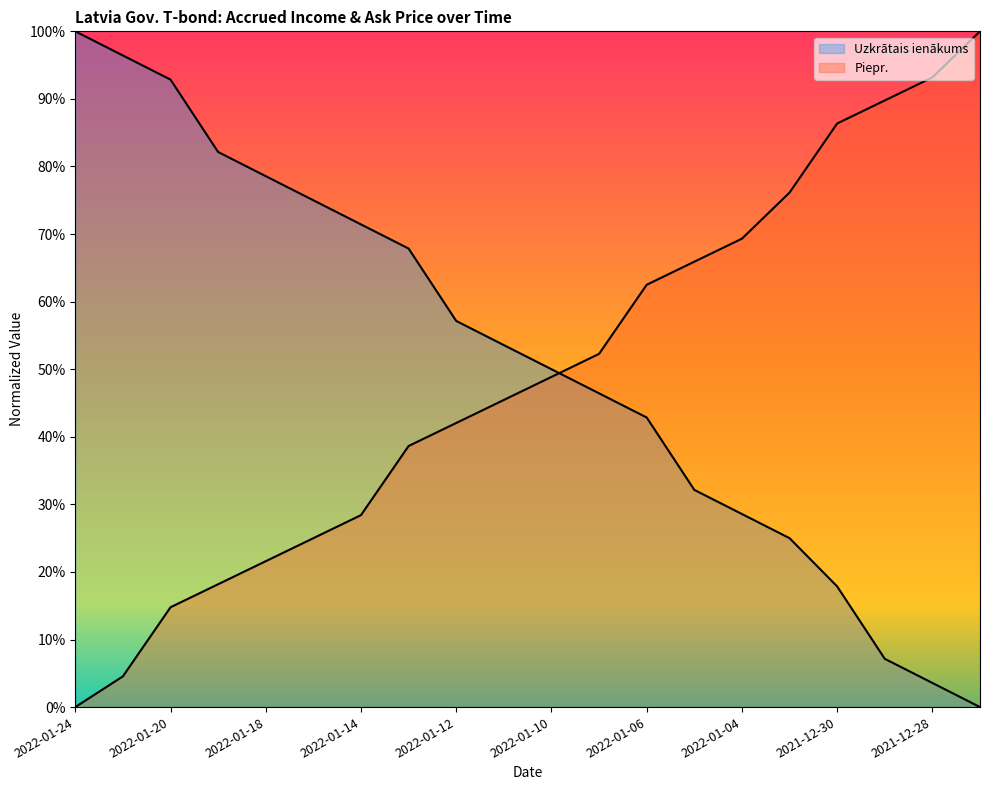

Reading left to right, extract all data points from this chart.

Uzkrātais ienākums: 2022-01-24=1.0	2022-01-21=1.0	2022-01-20=0.9	2022-01-19=0.8	2022-01-18=0.8	2022-01-17=0.7	2022-01-14=0.7	2022-01-13=0.7	2022-01-12=0.6	2022-01-11=0.5	2022-01-10=0.5	2022-01-07=0.5	2022-01-06=0.4	2022-01-05=0.3	2022-01-04=0.3	2022-01-03=0.2	2021-12-30=0.2	2021-12-29=0.1	2021-12-28=0.0	2021-12-27=0.0
Piepr.: 2022-01-24=0.0	2022-01-21=0.0	2022-01-20=0.1	2022-01-19=0.2	2022-01-18=0.2	2022-01-17=0.2	2022-01-14=0.3	2022-01-13=0.4	2022-01-12=0.4	2022-01-11=0.5	2022-01-10=0.5	2022-01-07=0.5	2022-01-06=0.6	2022-01-05=0.7	2022-01-04=0.7	2022-01-03=0.8	2021-12-30=0.9	2021-12-29=0.9	2021-12-28=0.9	2021-12-27=1.0